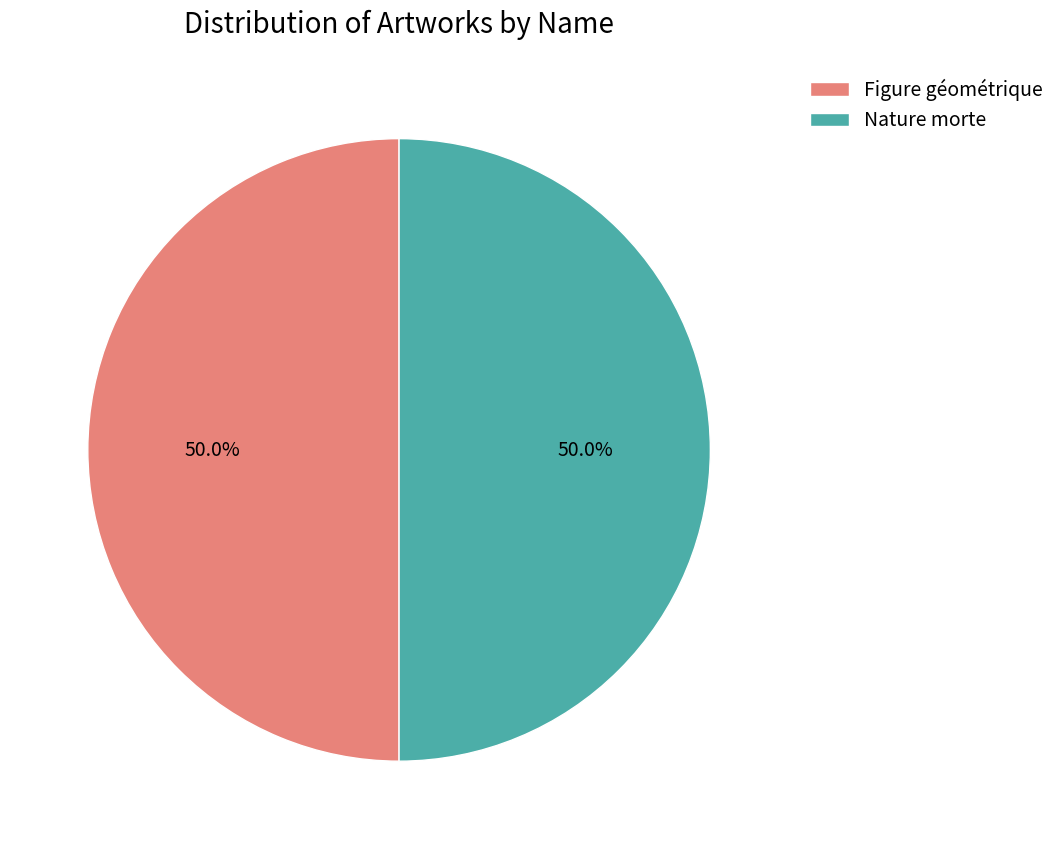

To the nearest percent, what is the combined percentage of Nature morte and Figure géométrique?

100%